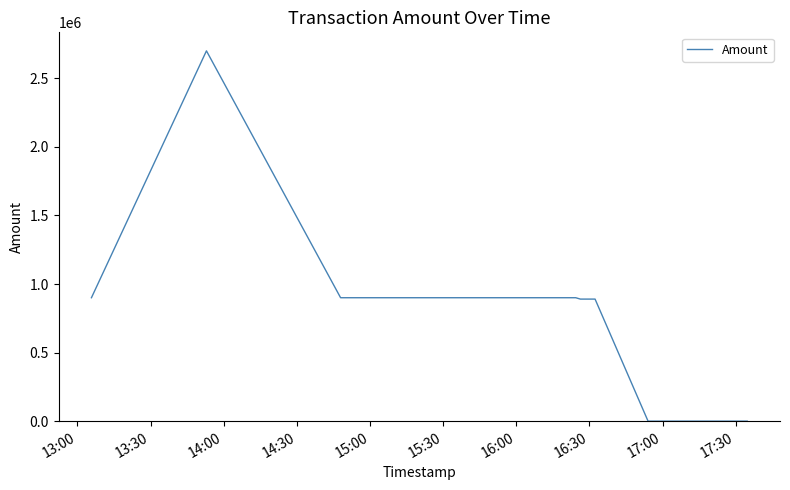

What is the maximum value shown in the chart?

2699999